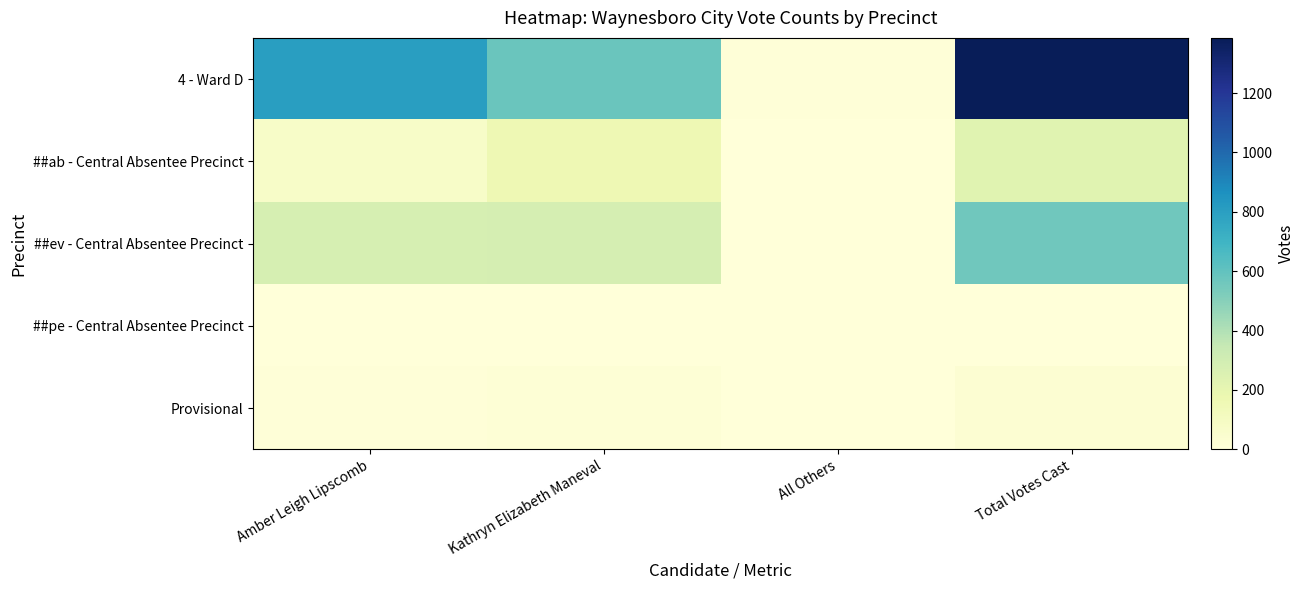

How many data points does each series have?

4